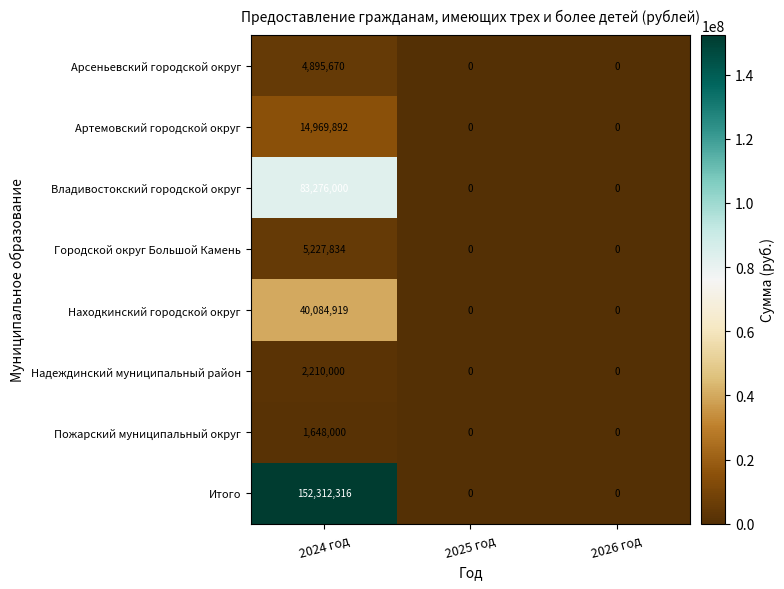

At 2024 год, list the series in order from smallest to largest.

Пожарский муниципальный округ, Надеждинский муниципальный район, Арсеньевский городской округ, Городской округ Большой Камень, Артемовский городской округ, Находкинский городской округ, Владивостокский городской округ, Итого